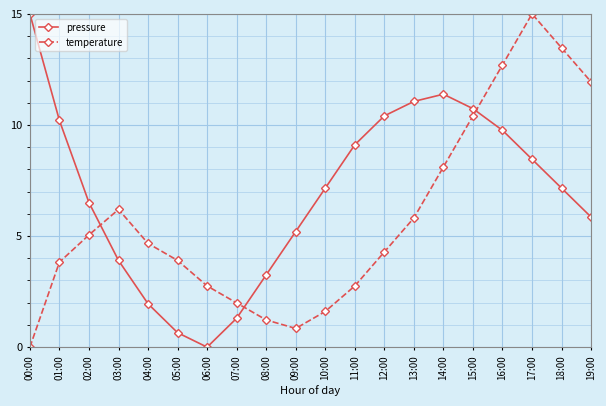

Where is temperature nearest to the value 7?

03:00